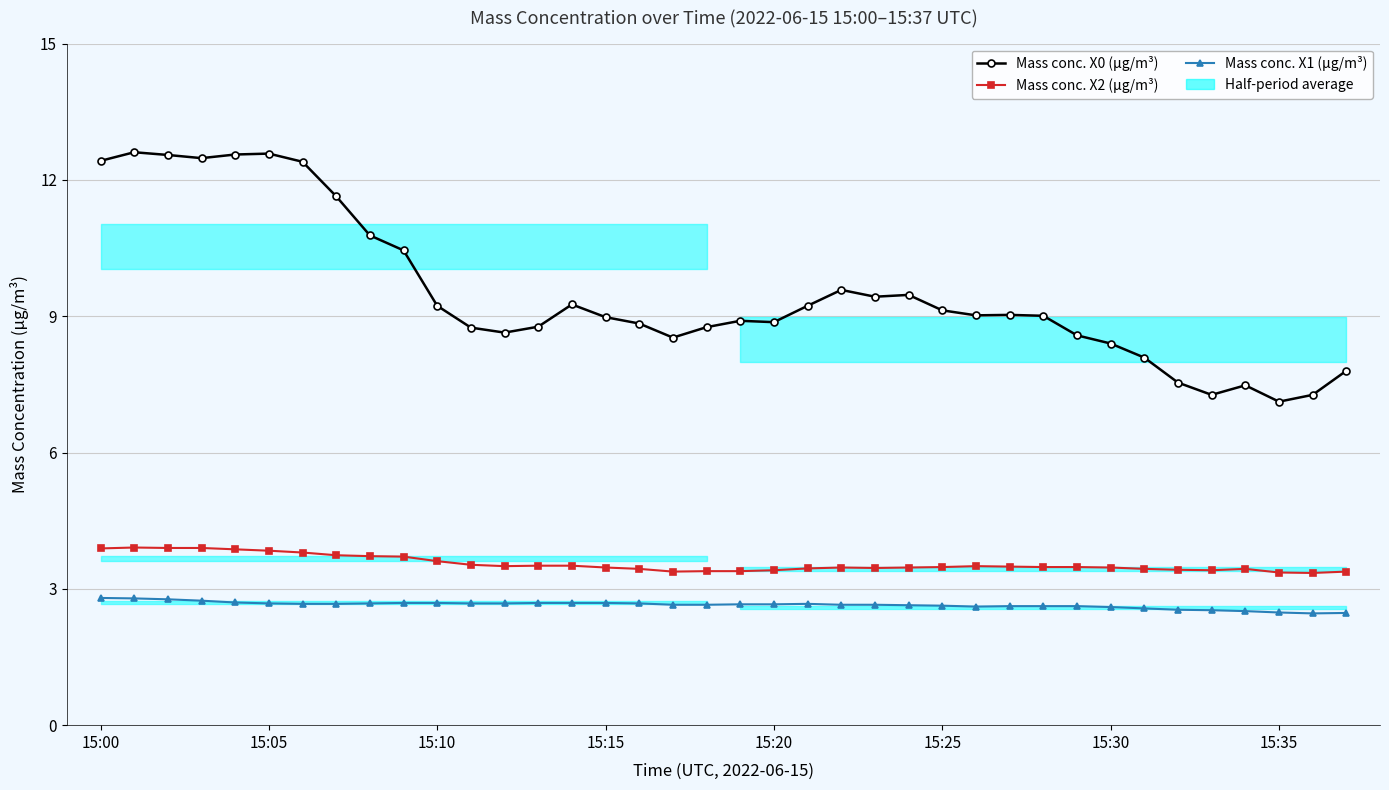

At how many categories does at least one series exceed 2?

38